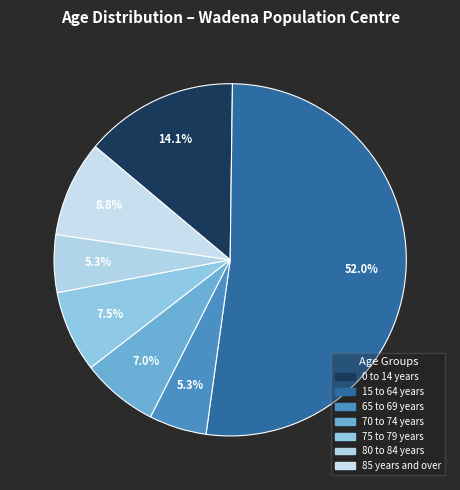

The 70 to 74 years slice represents 7% of the pie. True or false?

True